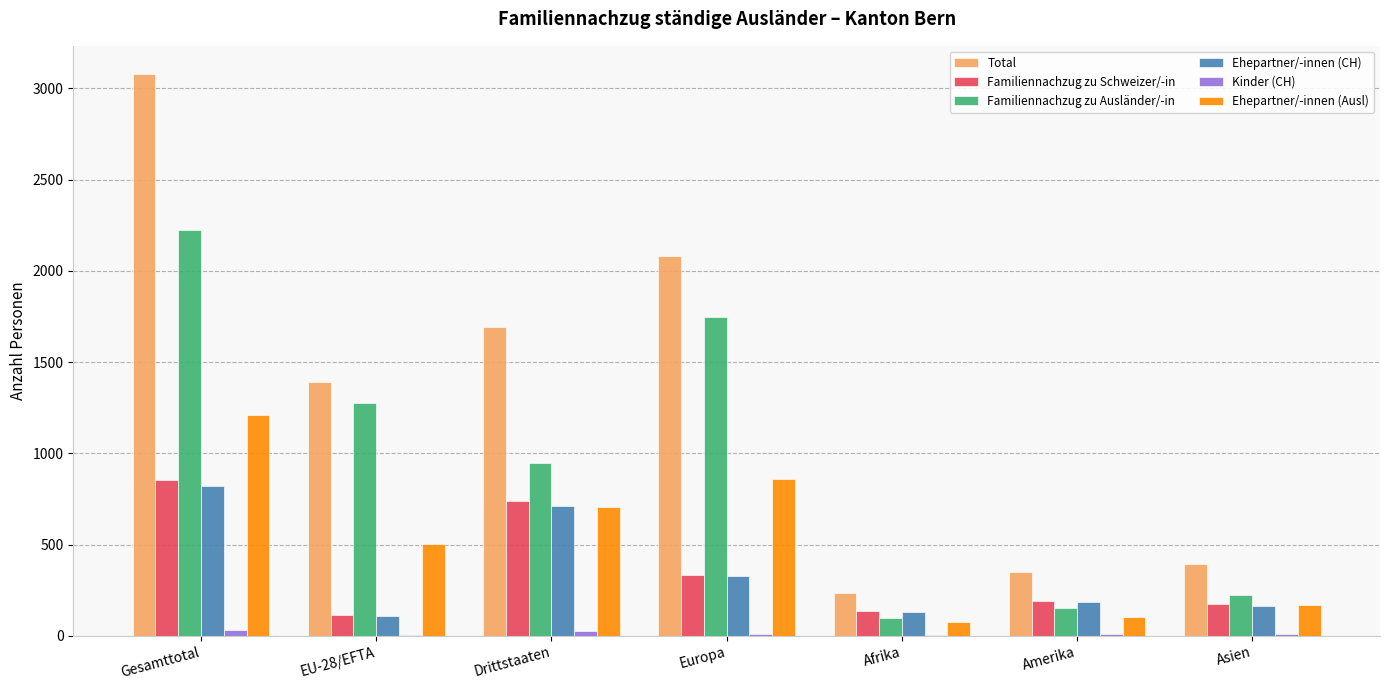

Which series changed the most between Gesamttotal and Amerika?

Total